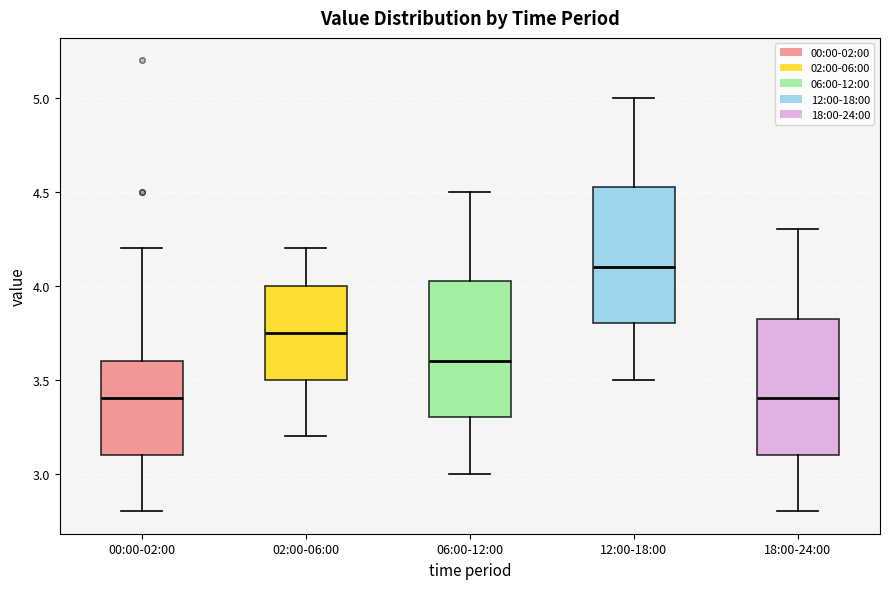

Reading left to right, read every box against the y-axis: the position of its median line, the range the box covers, and the ends of its whiskers. The values are not printed on the chart, so give them approximately, as read against the axis.

00:00-02:00: median 3.40, box 3.10 to 3.60, whiskers 2.80 to 4.20
02:00-06:00: median 3.75, box 3.50 to 4.00, whiskers 3.20 to 4.20
06:00-12:00: median 3.60, box 3.30 to 4.05, whiskers 3.00 to 4.50
12:00-18:00: median 4.10, box 3.80 to 4.55, whiskers 3.50 to 5.00
18:00-24:00: median 3.40, box 3.10 to 3.85, whiskers 2.80 to 4.30